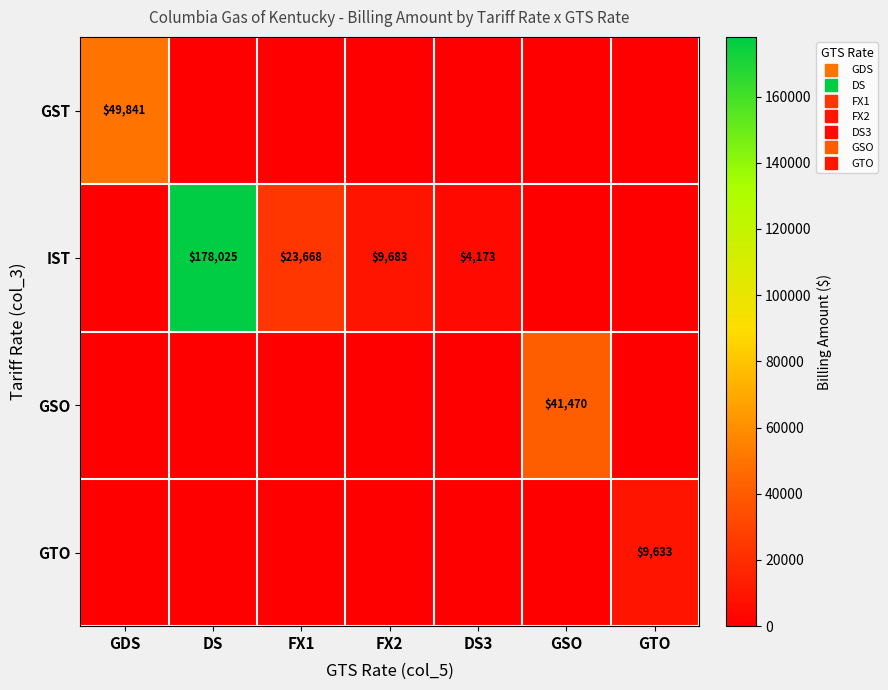

At which label is GST closest to 24920?

DS